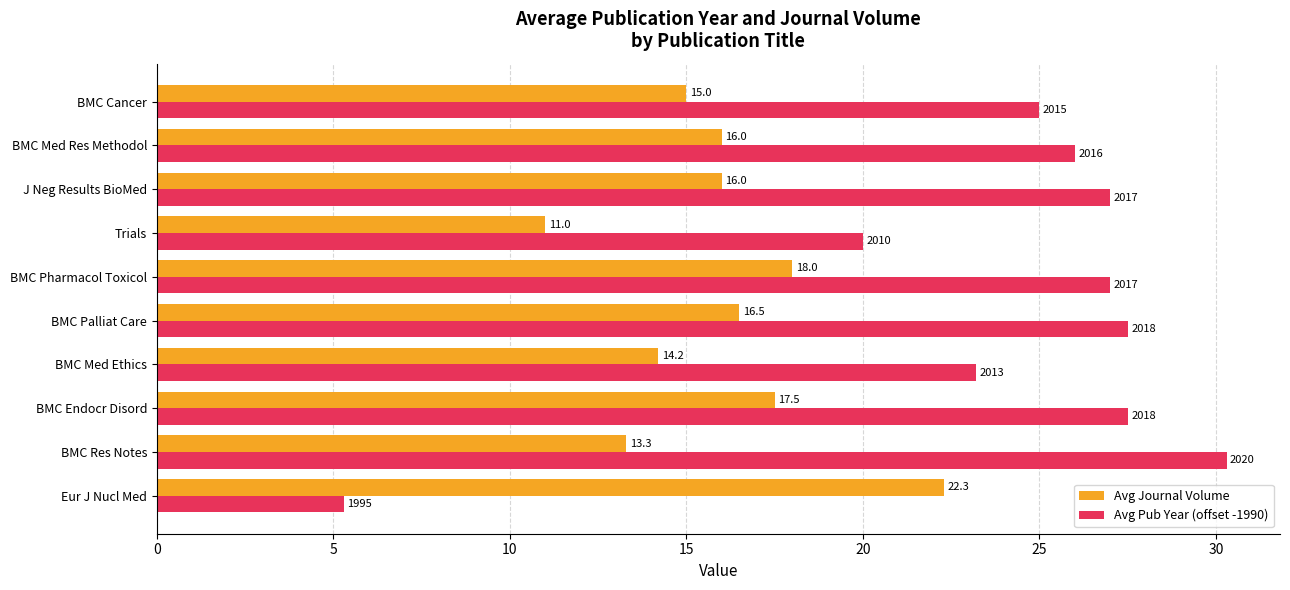

The value of Avg Pub Year (offset -1990) at BMC Res Notes is 30.3. True or false?

True